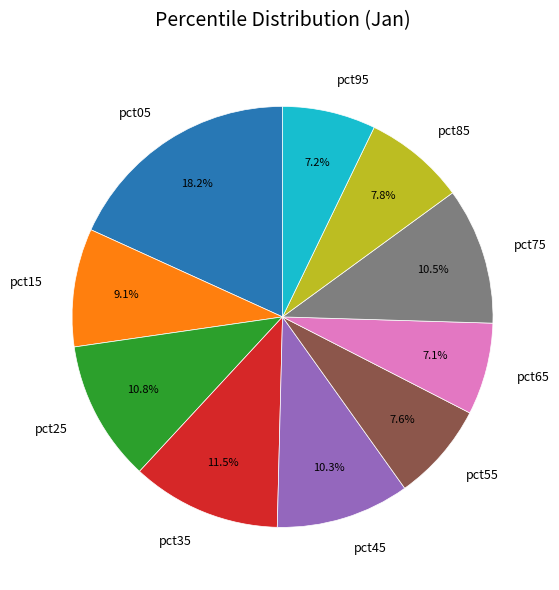

What percentage is NOT represented by pct65?

92.9%